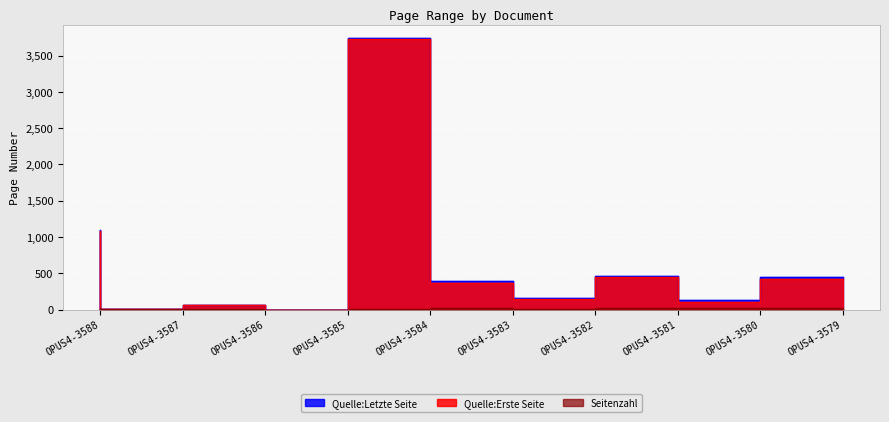

How many positive values does the Quelle:Letzte Seite series have?

9